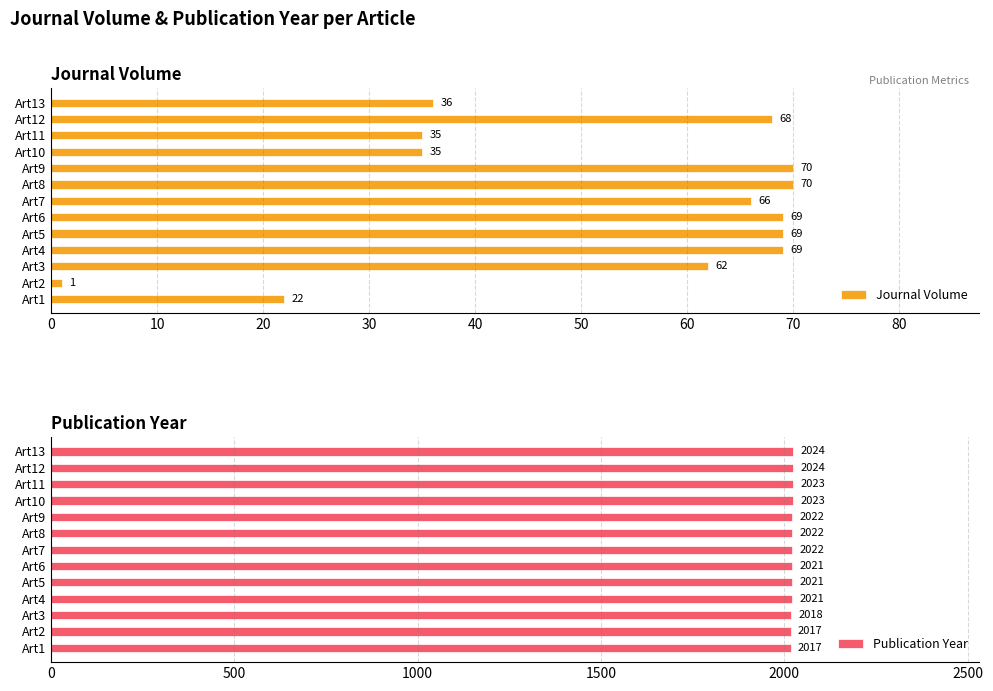

The Journal Volume series shows 61 at Art13. True or false?

False